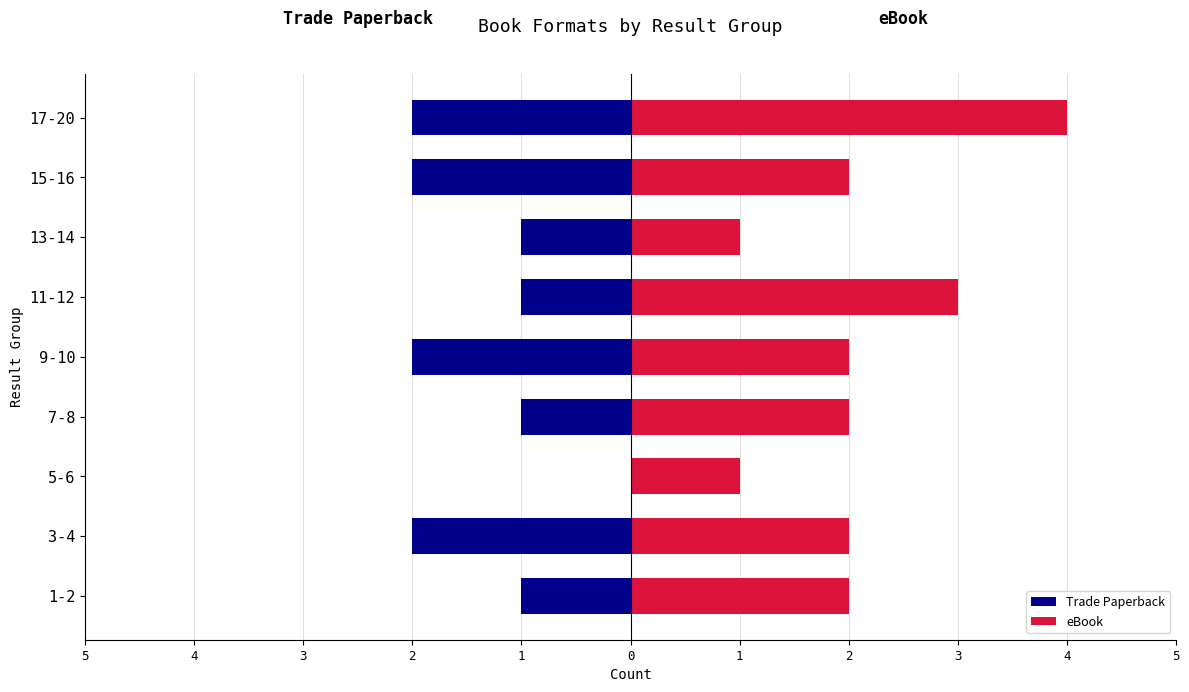

How many values in the Trade Paperback series are below -1?

4